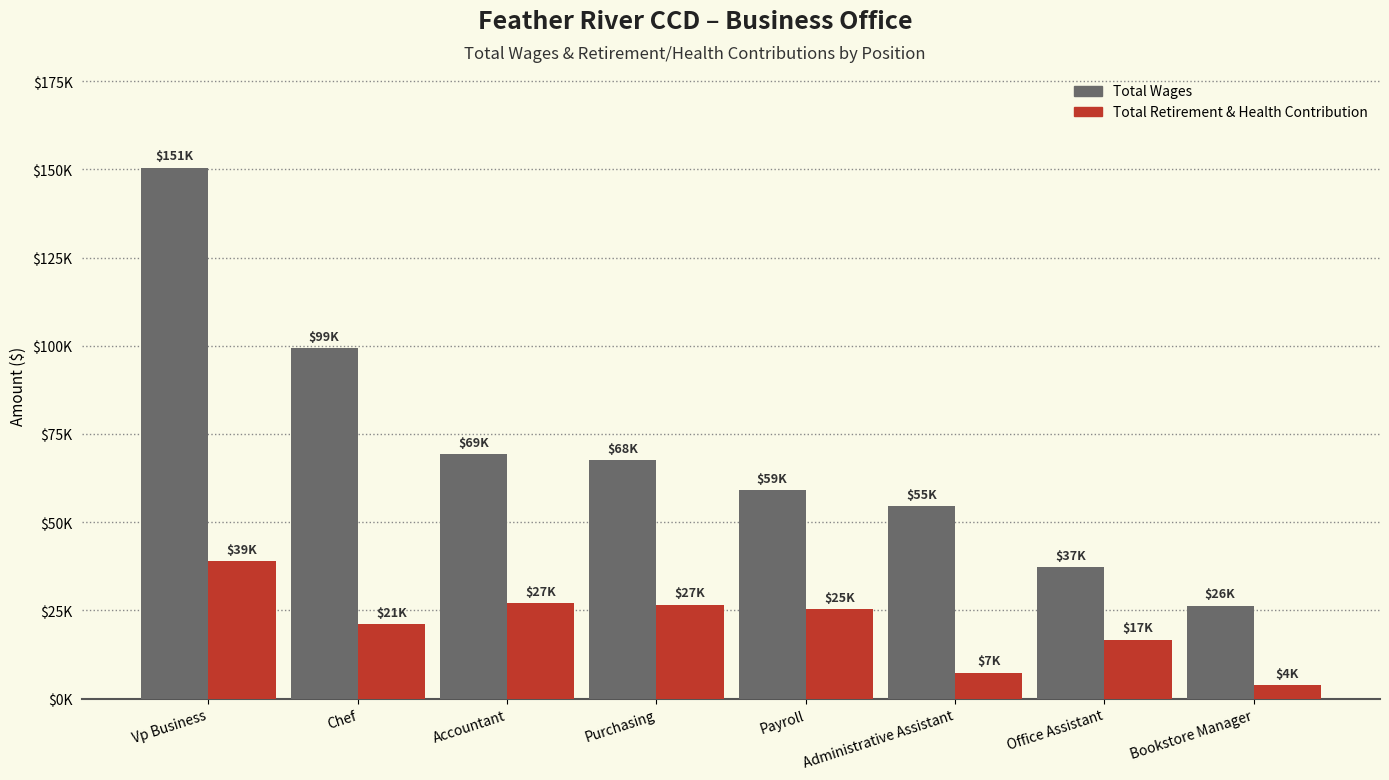

What is the greatest value displayed?

150506